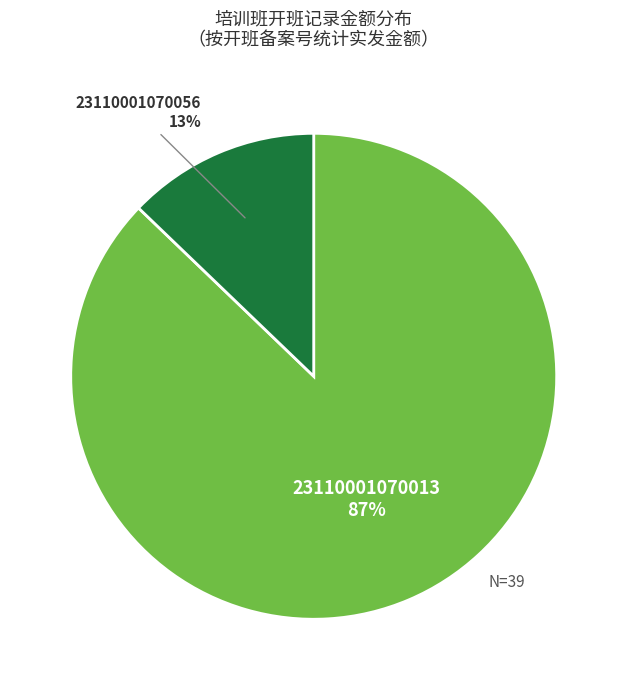

To the nearest percent, what is the average slice percentage?

50%